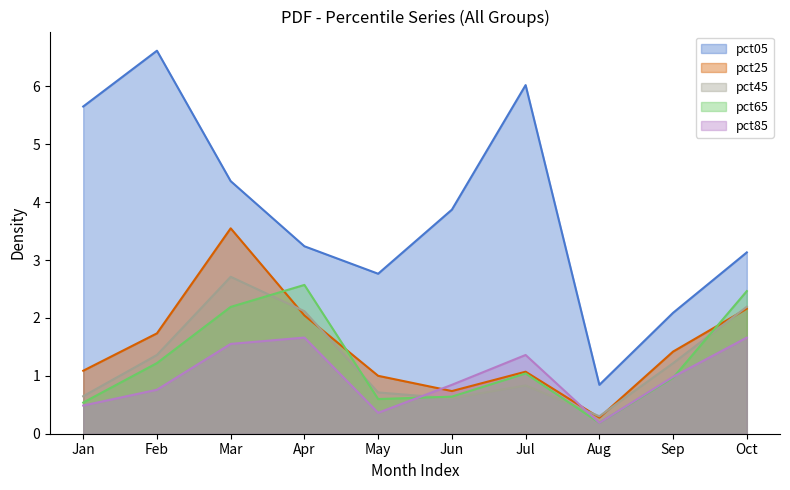

The pct85 series shows 1.7 at Apr. True or false?

True